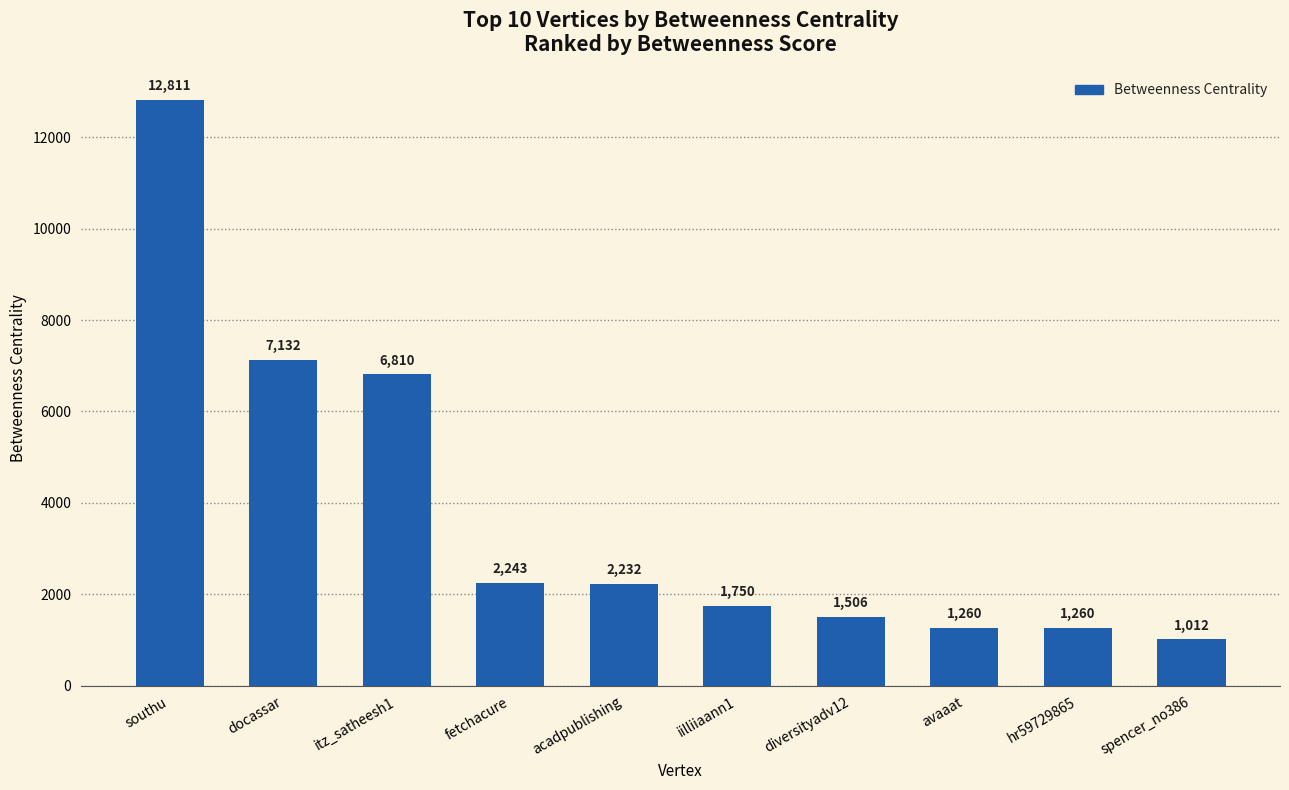

Which category has the highest value across all series?

southu